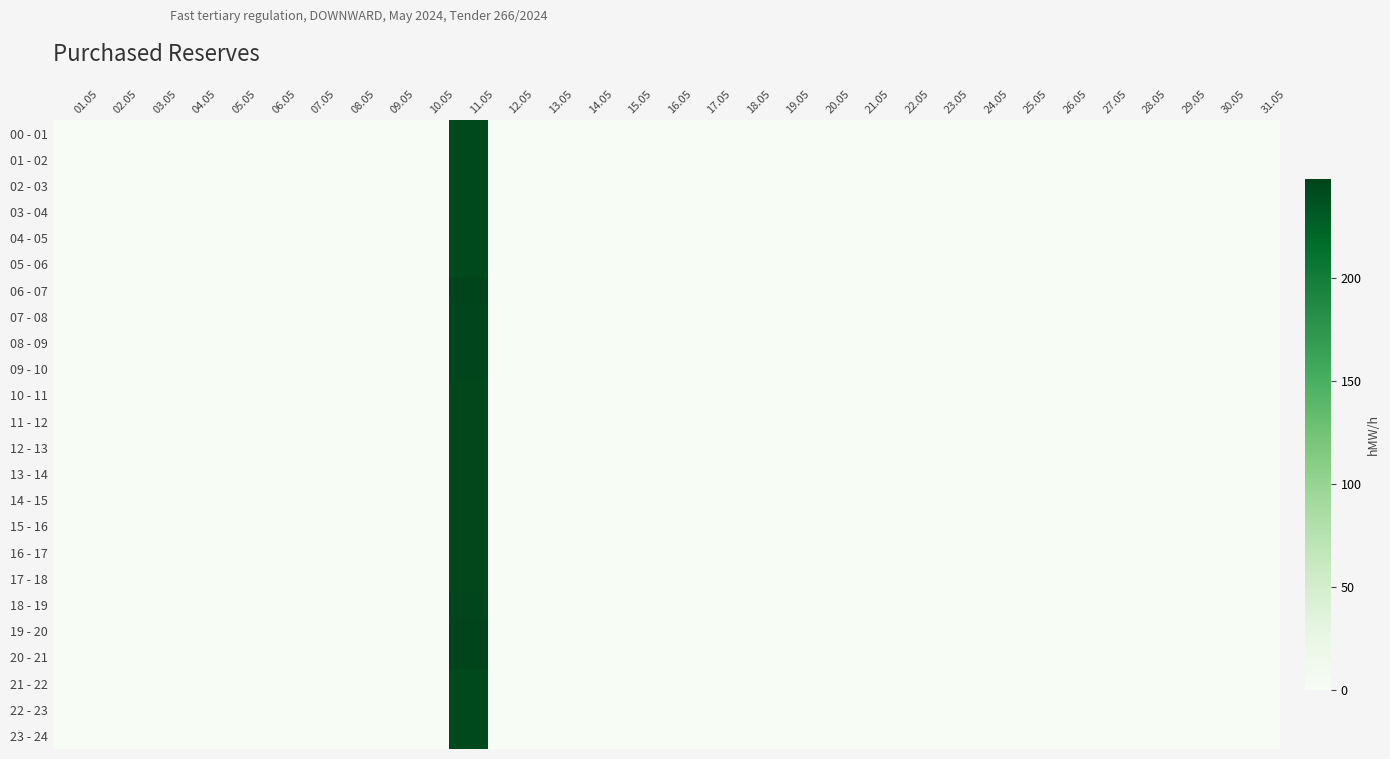

Reading left to right, what are all the values shown in this chart?

00 - 01: 01.05=0	02.05=0	03.05=0	04.05=0	05.05=0	06.05=0	07.05=0	08.05=0	09.05=0	10.05=0	11.05=244	12.05=0	13.05=0	14.05=0	15.05=0	16.05=0	17.05=0	18.05=0	19.05=0	20.05=0	21.05=0	22.05=0	23.05=0	24.05=0	25.05=0	26.05=0	27.05=0	28.05=0	29.05=0	30.05=0	31.05=0
01 - 02: 01.05=0	02.05=0	03.05=0	04.05=0	05.05=0	06.05=0	07.05=0	08.05=0	09.05=0	10.05=0	11.05=244	12.05=0	13.05=0	14.05=0	15.05=0	16.05=0	17.05=0	18.05=0	19.05=0	20.05=0	21.05=0	22.05=0	23.05=0	24.05=0	25.05=0	26.05=0	27.05=0	28.05=0	29.05=0	30.05=0	31.05=0
02 - 03: 01.05=0	02.05=0	03.05=0	04.05=0	05.05=0	06.05=0	07.05=0	08.05=0	09.05=0	10.05=0	11.05=244	12.05=0	13.05=0	14.05=0	15.05=0	16.05=0	17.05=0	18.05=0	19.05=0	20.05=0	21.05=0	22.05=0	23.05=0	24.05=0	25.05=0	26.05=0	27.05=0	28.05=0	29.05=0	30.05=0	31.05=0
03 - 04: 01.05=0	02.05=0	03.05=0	04.05=0	05.05=0	06.05=0	07.05=0	08.05=0	09.05=0	10.05=0	11.05=244	12.05=0	13.05=0	14.05=0	15.05=0	16.05=0	17.05=0	18.05=0	19.05=0	20.05=0	21.05=0	22.05=0	23.05=0	24.05=0	25.05=0	26.05=0	27.05=0	28.05=0	29.05=0	30.05=0	31.05=0
04 - 05: 01.05=0	02.05=0	03.05=0	04.05=0	05.05=0	06.05=0	07.05=0	08.05=0	09.05=0	10.05=0	11.05=244	12.05=0	13.05=0	14.05=0	15.05=0	16.05=0	17.05=0	18.05=0	19.05=0	20.05=0	21.05=0	22.05=0	23.05=0	24.05=0	25.05=0	26.05=0	27.05=0	28.05=0	29.05=0	30.05=0	31.05=0
05 - 06: 01.05=0	02.05=0	03.05=0	04.05=0	05.05=0	06.05=0	07.05=0	08.05=0	09.05=0	10.05=0	11.05=244	12.05=0	13.05=0	14.05=0	15.05=0	16.05=0	17.05=0	18.05=0	19.05=0	20.05=0	21.05=0	22.05=0	23.05=0	24.05=0	25.05=0	26.05=0	27.05=0	28.05=0	29.05=0	30.05=0	31.05=0
06 - 07: 01.05=0	02.05=0	03.05=0	04.05=0	05.05=0	06.05=0	07.05=0	08.05=0	09.05=0	10.05=0	11.05=248	12.05=0	13.05=0	14.05=0	15.05=0	16.05=0	17.05=0	18.05=0	19.05=0	20.05=0	21.05=0	22.05=0	23.05=0	24.05=0	25.05=0	26.05=0	27.05=0	28.05=0	29.05=0	30.05=0	31.05=0
07 - 08: 01.05=0	02.05=0	03.05=0	04.05=0	05.05=0	06.05=0	07.05=0	08.05=0	09.05=0	10.05=0	11.05=246	12.05=0	13.05=0	14.05=0	15.05=0	16.05=0	17.05=0	18.05=0	19.05=0	20.05=0	21.05=0	22.05=0	23.05=0	24.05=0	25.05=0	26.05=0	27.05=0	28.05=0	29.05=0	30.05=0	31.05=0
08 - 09: 01.05=0	02.05=0	03.05=0	04.05=0	05.05=0	06.05=0	07.05=0	08.05=0	09.05=0	10.05=0	11.05=246	12.05=0	13.05=0	14.05=0	15.05=0	16.05=0	17.05=0	18.05=0	19.05=0	20.05=0	21.05=0	22.05=0	23.05=0	24.05=0	25.05=0	26.05=0	27.05=0	28.05=0	29.05=0	30.05=0	31.05=0
09 - 10: 01.05=0	02.05=0	03.05=0	04.05=0	05.05=0	06.05=0	07.05=0	08.05=0	09.05=0	10.05=0	11.05=246	12.05=0	13.05=0	14.05=0	15.05=0	16.05=0	17.05=0	18.05=0	19.05=0	20.05=0	21.05=0	22.05=0	23.05=0	24.05=0	25.05=0	26.05=0	27.05=0	28.05=0	29.05=0	30.05=0	31.05=0
10 - 11: 01.05=0	02.05=0	03.05=0	04.05=0	05.05=0	06.05=0	07.05=0	08.05=0	09.05=0	10.05=0	11.05=245	12.05=0	13.05=0	14.05=0	15.05=0	16.05=0	17.05=0	18.05=0	19.05=0	20.05=0	21.05=0	22.05=0	23.05=0	24.05=0	25.05=0	26.05=0	27.05=0	28.05=0	29.05=0	30.05=0	31.05=0
11 - 12: 01.05=0	02.05=0	03.05=0	04.05=0	05.05=0	06.05=0	07.05=0	08.05=0	09.05=0	10.05=0	11.05=245	12.05=0	13.05=0	14.05=0	15.05=0	16.05=0	17.05=0	18.05=0	19.05=0	20.05=0	21.05=0	22.05=0	23.05=0	24.05=0	25.05=0	26.05=0	27.05=0	28.05=0	29.05=0	30.05=0	31.05=0
12 - 13: 01.05=0	02.05=0	03.05=0	04.05=0	05.05=0	06.05=0	07.05=0	08.05=0	09.05=0	10.05=0	11.05=245	12.05=0	13.05=0	14.05=0	15.05=0	16.05=0	17.05=0	18.05=0	19.05=0	20.05=0	21.05=0	22.05=0	23.05=0	24.05=0	25.05=0	26.05=0	27.05=0	28.05=0	29.05=0	30.05=0	31.05=0
13 - 14: 01.05=0	02.05=0	03.05=0	04.05=0	05.05=0	06.05=0	07.05=0	08.05=0	09.05=0	10.05=0	11.05=245	12.05=0	13.05=0	14.05=0	15.05=0	16.05=0	17.05=0	18.05=0	19.05=0	20.05=0	21.05=0	22.05=0	23.05=0	24.05=0	25.05=0	26.05=0	27.05=0	28.05=0	29.05=0	30.05=0	31.05=0
14 - 15: 01.05=0	02.05=0	03.05=0	04.05=0	05.05=0	06.05=0	07.05=0	08.05=0	09.05=0	10.05=0	11.05=245	12.05=0	13.05=0	14.05=0	15.05=0	16.05=0	17.05=0	18.05=0	19.05=0	20.05=0	21.05=0	22.05=0	23.05=0	24.05=0	25.05=0	26.05=0	27.05=0	28.05=0	29.05=0	30.05=0	31.05=0
15 - 16: 01.05=0	02.05=0	03.05=0	04.05=0	05.05=0	06.05=0	07.05=0	08.05=0	09.05=0	10.05=0	11.05=245	12.05=0	13.05=0	14.05=0	15.05=0	16.05=0	17.05=0	18.05=0	19.05=0	20.05=0	21.05=0	22.05=0	23.05=0	24.05=0	25.05=0	26.05=0	27.05=0	28.05=0	29.05=0	30.05=0	31.05=0
16 - 17: 01.05=0	02.05=0	03.05=0	04.05=0	05.05=0	06.05=0	07.05=0	08.05=0	09.05=0	10.05=0	11.05=245	12.05=0	13.05=0	14.05=0	15.05=0	16.05=0	17.05=0	18.05=0	19.05=0	20.05=0	21.05=0	22.05=0	23.05=0	24.05=0	25.05=0	26.05=0	27.05=0	28.05=0	29.05=0	30.05=0	31.05=0
17 - 18: 01.05=0	02.05=0	03.05=0	04.05=0	05.05=0	06.05=0	07.05=0	08.05=0	09.05=0	10.05=0	11.05=245	12.05=0	13.05=0	14.05=0	15.05=0	16.05=0	17.05=0	18.05=0	19.05=0	20.05=0	21.05=0	22.05=0	23.05=0	24.05=0	25.05=0	26.05=0	27.05=0	28.05=0	29.05=0	30.05=0	31.05=0
18 - 19: 01.05=0	02.05=0	03.05=0	04.05=0	05.05=0	06.05=0	07.05=0	08.05=0	09.05=0	10.05=0	11.05=247	12.05=0	13.05=0	14.05=0	15.05=0	16.05=0	17.05=0	18.05=0	19.05=0	20.05=0	21.05=0	22.05=0	23.05=0	24.05=0	25.05=0	26.05=0	27.05=0	28.05=0	29.05=0	30.05=0	31.05=0
19 - 20: 01.05=0	02.05=0	03.05=0	04.05=0	05.05=0	06.05=0	07.05=0	08.05=0	09.05=0	10.05=0	11.05=248	12.05=0	13.05=0	14.05=0	15.05=0	16.05=0	17.05=0	18.05=0	19.05=0	20.05=0	21.05=0	22.05=0	23.05=0	24.05=0	25.05=0	26.05=0	27.05=0	28.05=0	29.05=0	30.05=0	31.05=0
20 - 21: 01.05=0	02.05=0	03.05=0	04.05=0	05.05=0	06.05=0	07.05=0	08.05=0	09.05=0	10.05=0	11.05=248	12.05=0	13.05=0	14.05=0	15.05=0	16.05=0	17.05=0	18.05=0	19.05=0	20.05=0	21.05=0	22.05=0	23.05=0	24.05=0	25.05=0	26.05=0	27.05=0	28.05=0	29.05=0	30.05=0	31.05=0
21 - 22: 01.05=0	02.05=0	03.05=0	04.05=0	05.05=0	06.05=0	07.05=0	08.05=0	09.05=0	10.05=0	11.05=244	12.05=0	13.05=0	14.05=0	15.05=0	16.05=0	17.05=0	18.05=0	19.05=0	20.05=0	21.05=0	22.05=0	23.05=0	24.05=0	25.05=0	26.05=0	27.05=0	28.05=0	29.05=0	30.05=0	31.05=0
22 - 23: 01.05=0	02.05=0	03.05=0	04.05=0	05.05=0	06.05=0	07.05=0	08.05=0	09.05=0	10.05=0	11.05=244	12.05=0	13.05=0	14.05=0	15.05=0	16.05=0	17.05=0	18.05=0	19.05=0	20.05=0	21.05=0	22.05=0	23.05=0	24.05=0	25.05=0	26.05=0	27.05=0	28.05=0	29.05=0	30.05=0	31.05=0
23 - 24: 01.05=0	02.05=0	03.05=0	04.05=0	05.05=0	06.05=0	07.05=0	08.05=0	09.05=0	10.05=0	11.05=244	12.05=0	13.05=0	14.05=0	15.05=0	16.05=0	17.05=0	18.05=0	19.05=0	20.05=0	21.05=0	22.05=0	23.05=0	24.05=0	25.05=0	26.05=0	27.05=0	28.05=0	29.05=0	30.05=0	31.05=0